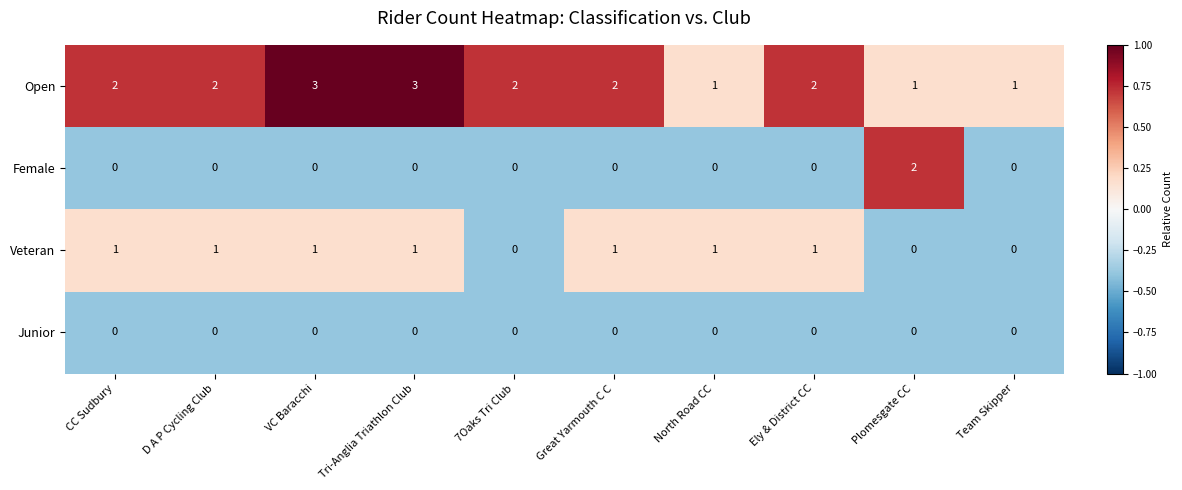

Which series has the largest total across all categories?

Open